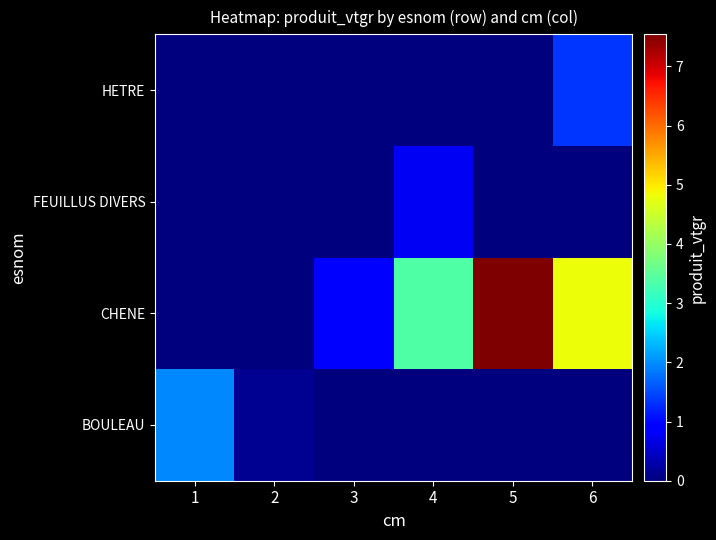

Reading left to right, transcribe all the data shown in this chart.

BOULEAU: 1=2.0	2=0.1	3=0.0	4=0.0	5=0.0	6=0.0
CHENE: 1=0.0	2=0.0	3=0.9	4=3.4	5=7.5	6=4.8
FEUILLUS DIVERS: 1=0.0	2=0.0	3=0.0	4=0.8	5=0.0	6=0.0
HETRE: 1=0.0	2=0.0	3=0.0	4=0.0	5=0.0	6=1.4